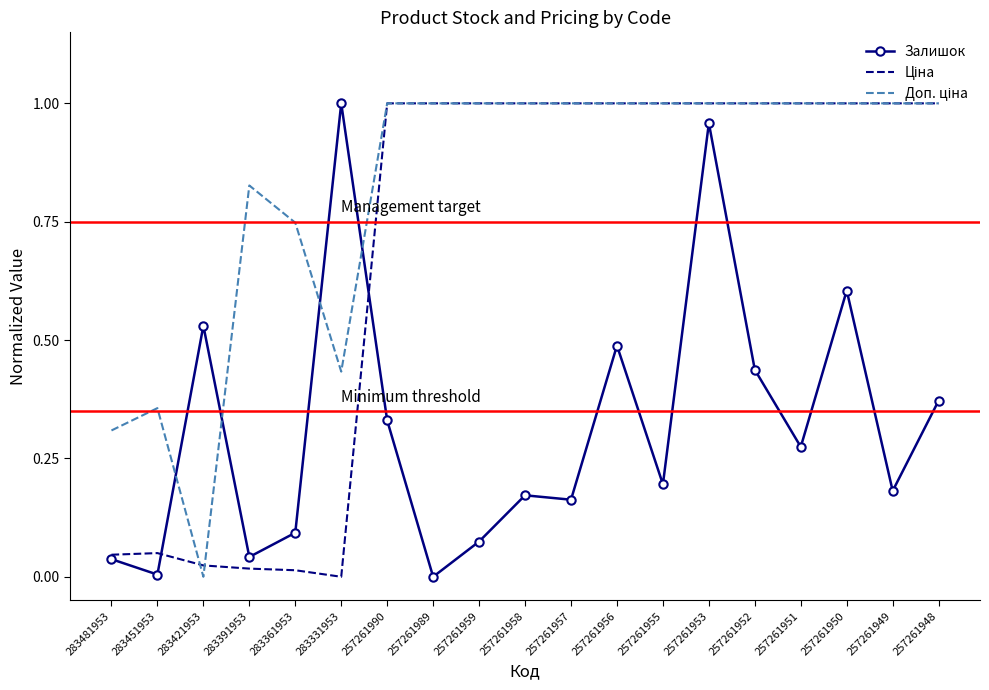

Which series changed the most between 257261989 and 257261958?

Залишок